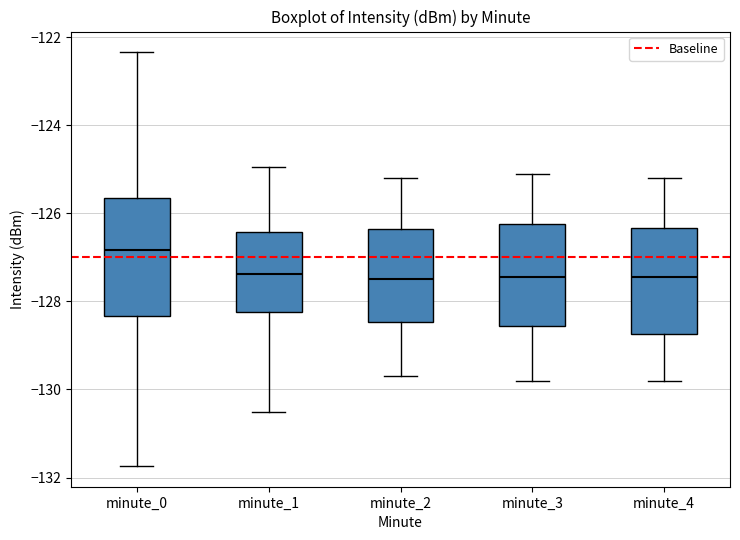

Reading left to right, transcribe this box plot: for each box, give where its median line is, the range the box spans, and where its two whiskers end, as read against the y-axis. The values are not printed on the chart, so give them approximately, as read against the axis.

minute_0: median -126.8, box -128.4 to -125.6, whiskers -131.8 to -122.4
minute_1: median -127.4, box -128.2 to -126.4, whiskers -130.6 to -125.0
minute_2: median -127.4, box -128.4 to -126.4, whiskers -129.6 to -125.2
minute_3: median -127.4, box -128.6 to -126.2, whiskers -129.8 to -125.0
minute_4: median -127.4, box -128.8 to -126.4, whiskers -129.8 to -125.2